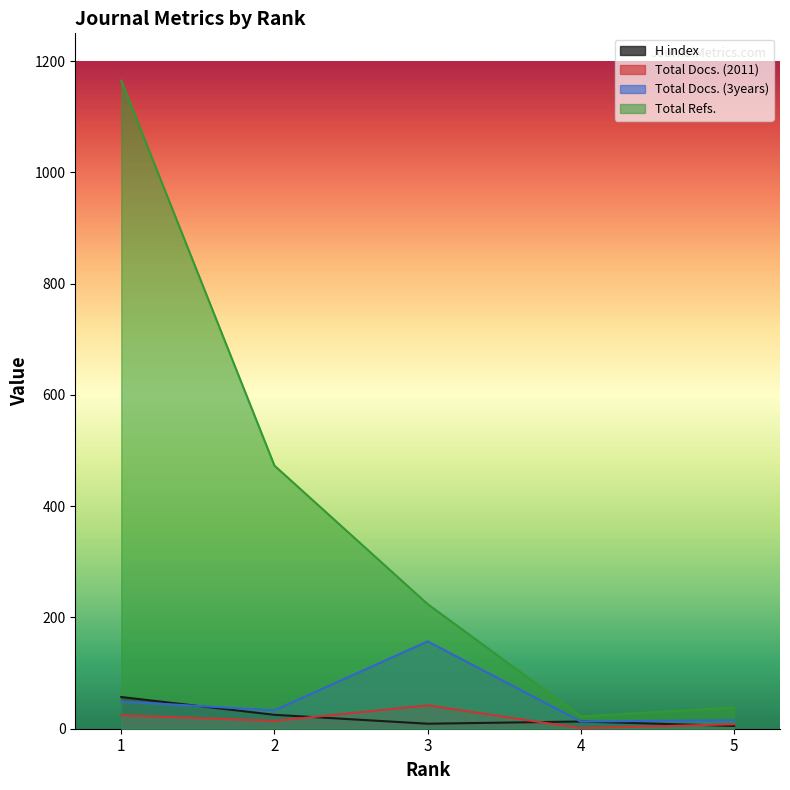

Reading right to left, what are all the values shown in this chart?

H index: 5=5	4=13	3=9	2=25	1=57
Total Docs. (2011): 5=8	4=1	3=42	2=14	1=24
Total Docs. (3years): 5=15	4=13	3=157	2=33	1=49
Total Refs.: 5=38	4=22	3=224	2=473	1=1165